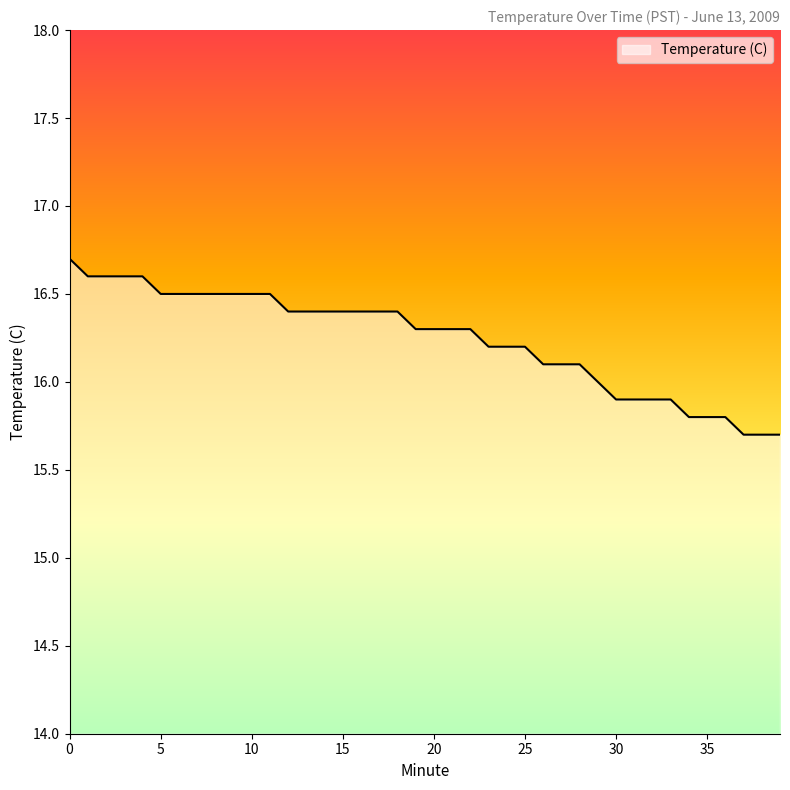

What is the smallest value displayed?

15.7